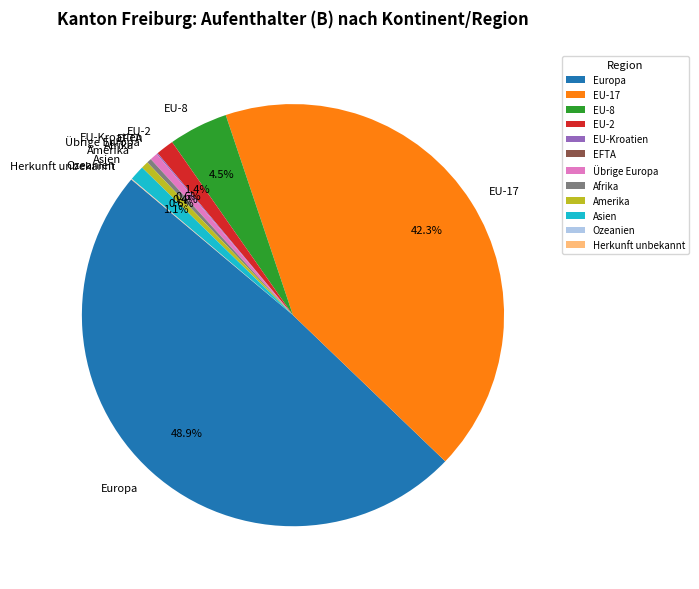

What percentage is NOT represented by Übrige Europa?

99.4%